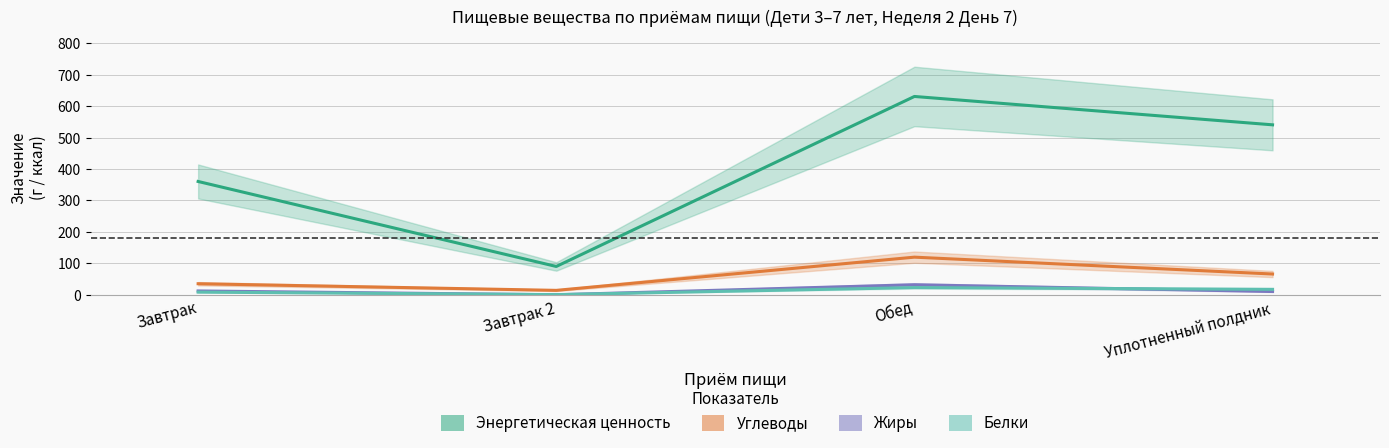

What is the sum of the Белки values at Обед and Уплотненный полдник?

40.1